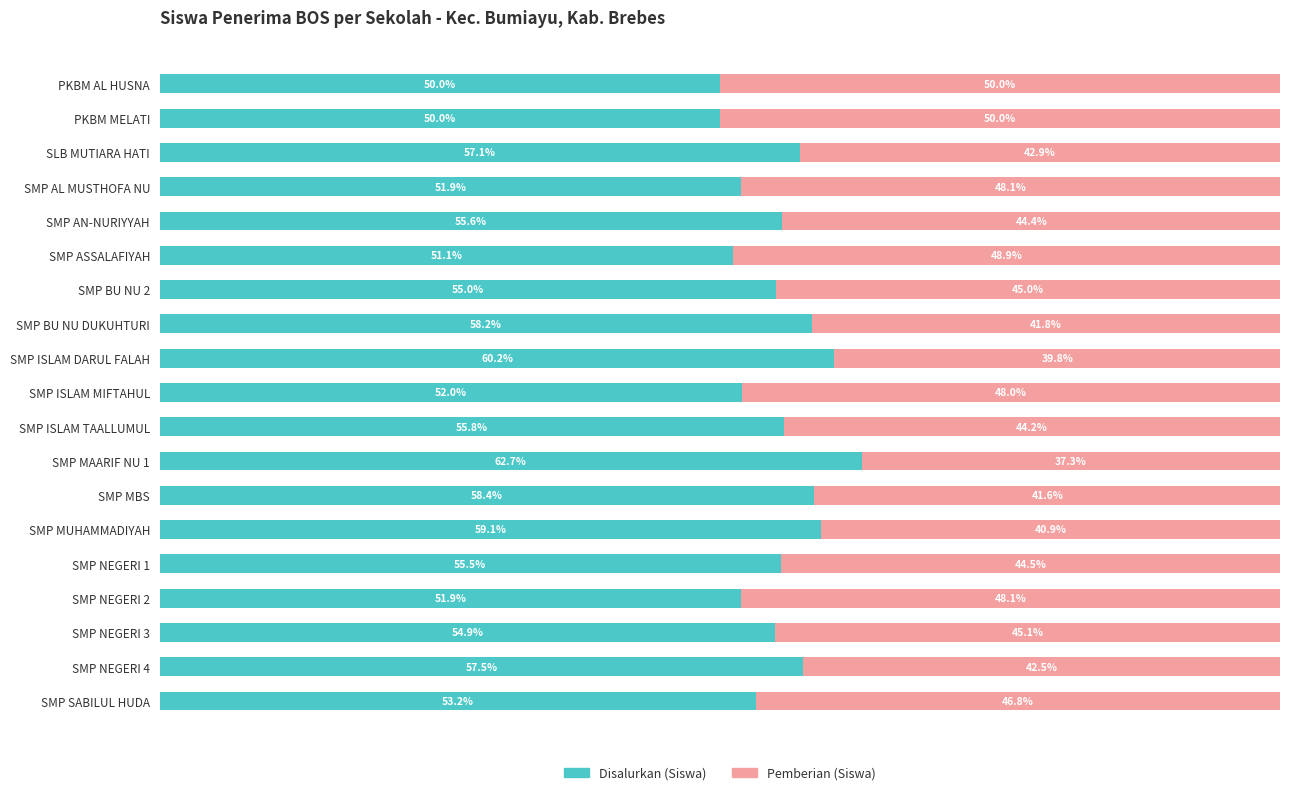

Which category has the highest value in the Disalurkan (Siswa) series?

SMP MAARIF NU 1